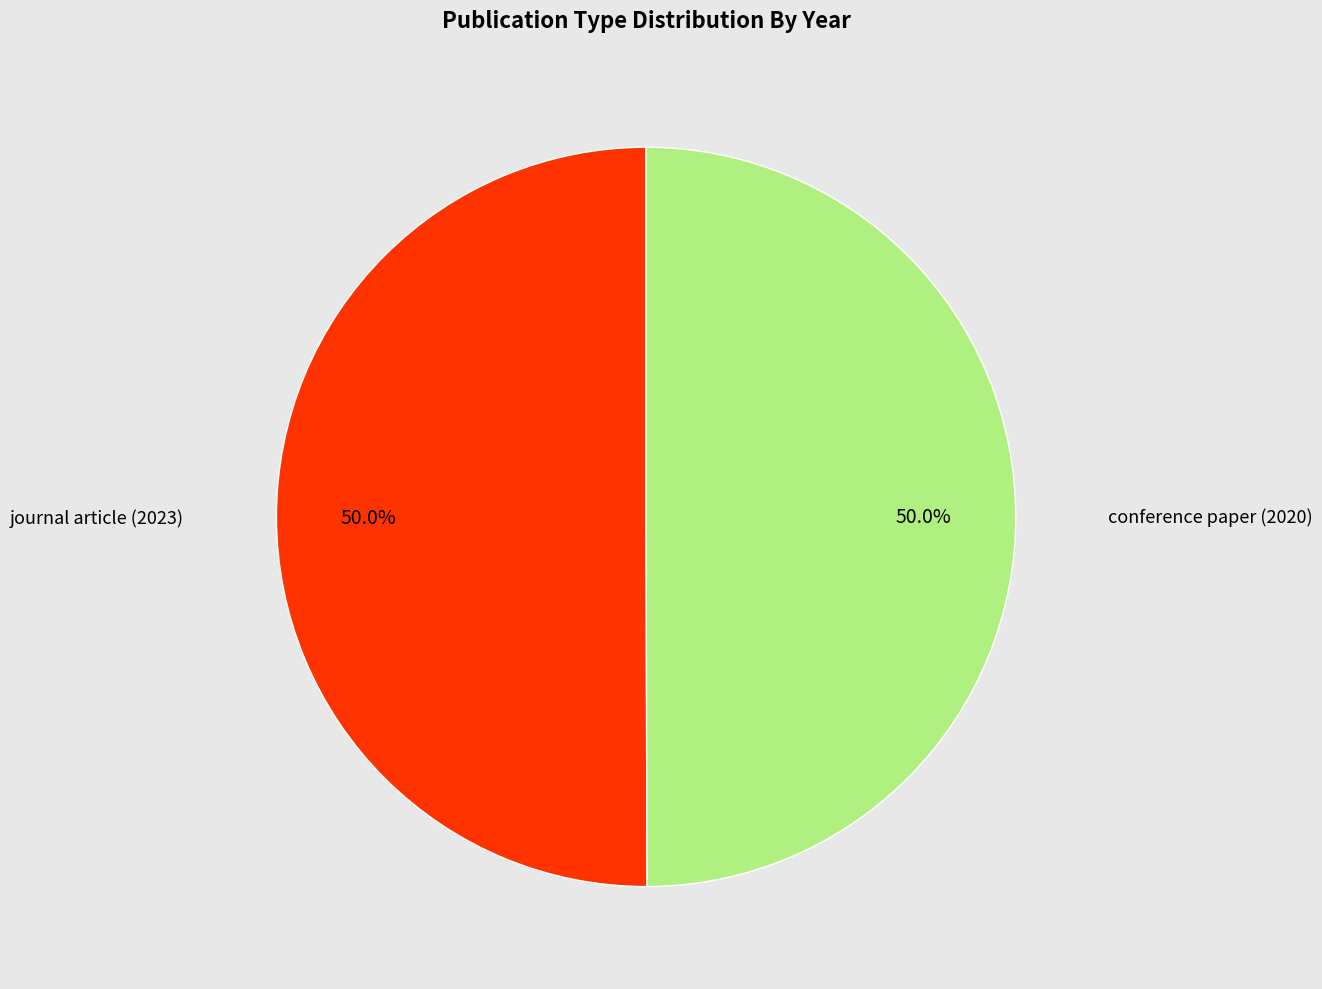

Count the number of slices in the pie.

2